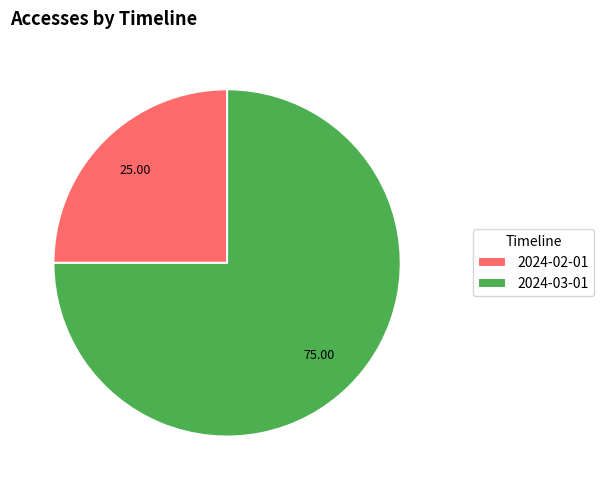

What is the largest slice in the pie chart?

2024-03-01